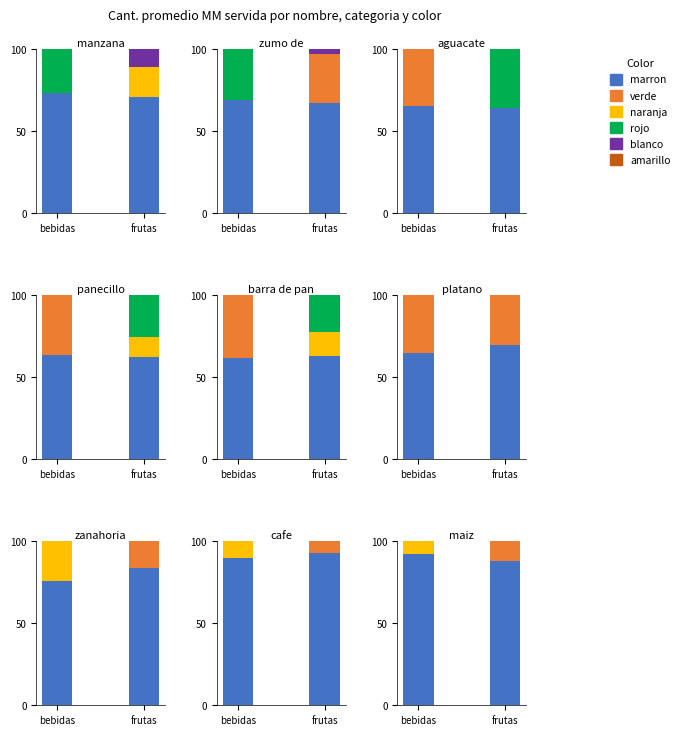

What is the label of the 1st bar from the left?

bebidas